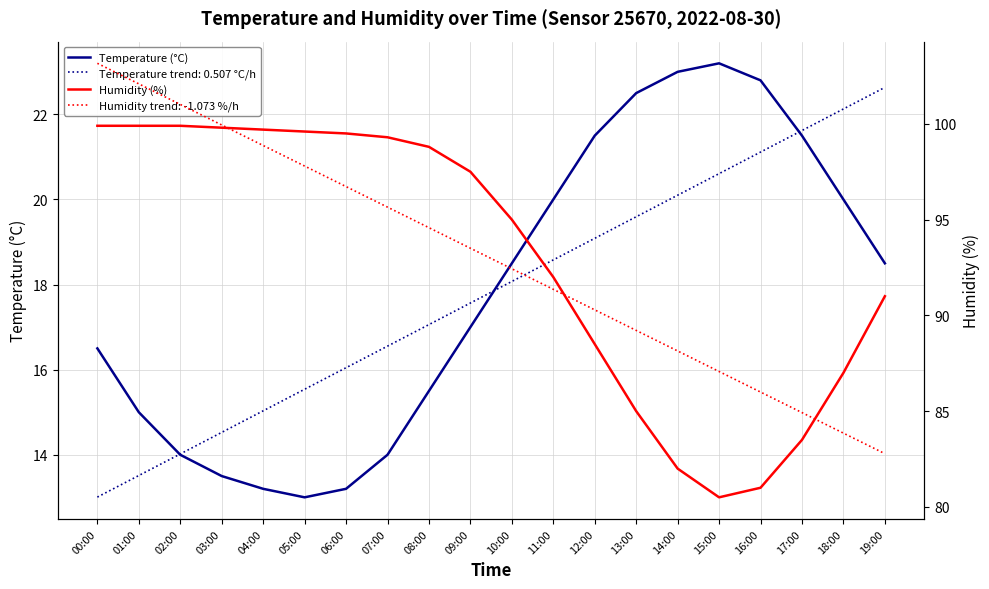

True or false: Temperature (°C) has more than 1 points higher than both neighbors.

False